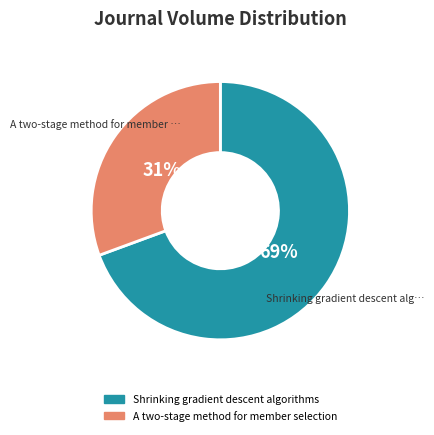

To the nearest percent, what portion does Shrinking gradient descent algorithms represent?

69%